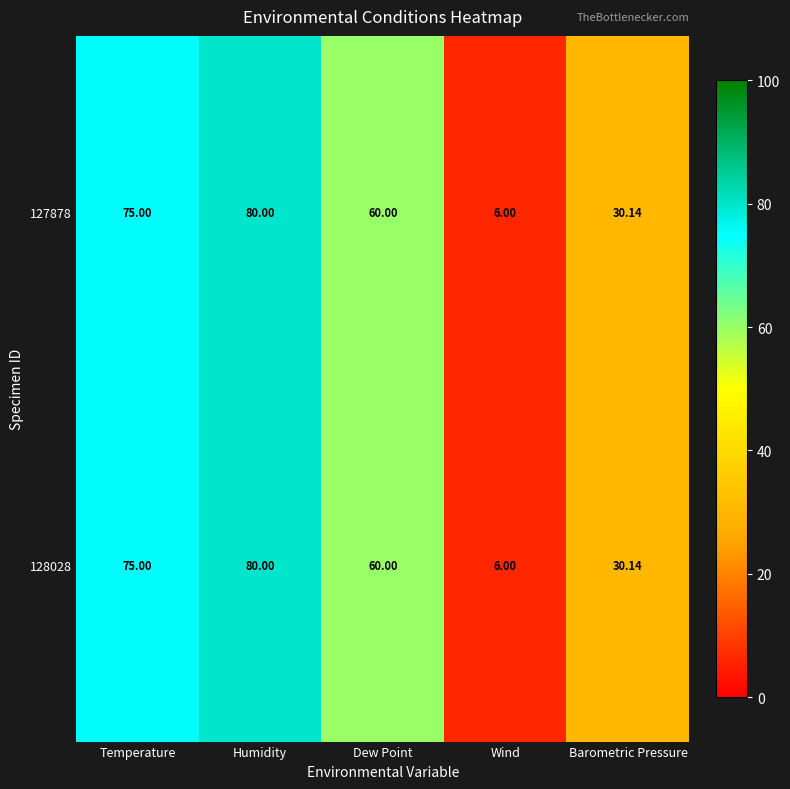

At which category is the sum across all series the highest?

Humidity